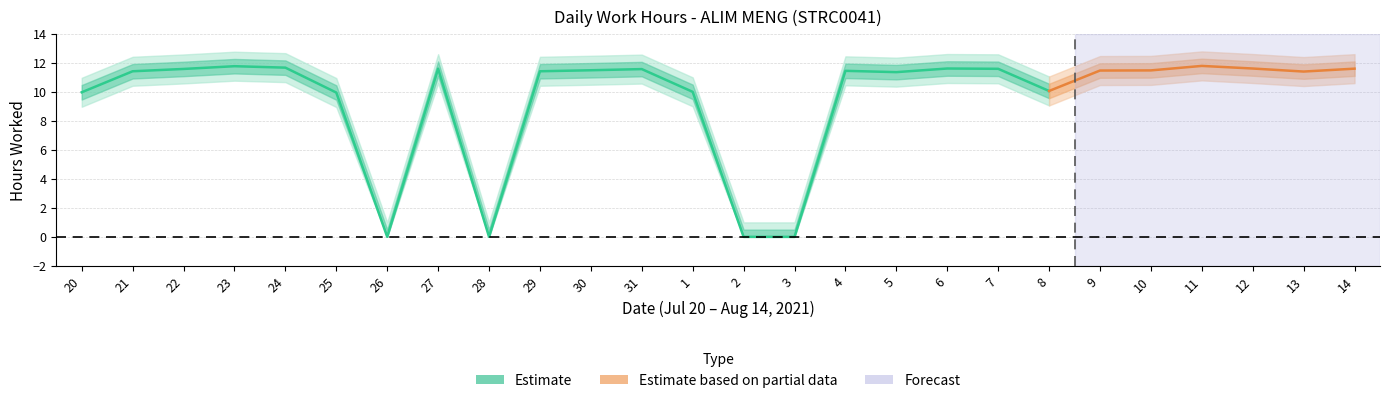

How many points are lower than both their immediate neighbors (excluding endpoints)?

5